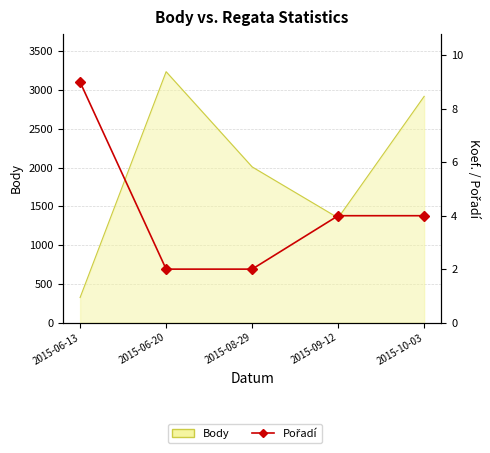

Count the values in the range 2 to 4.

4